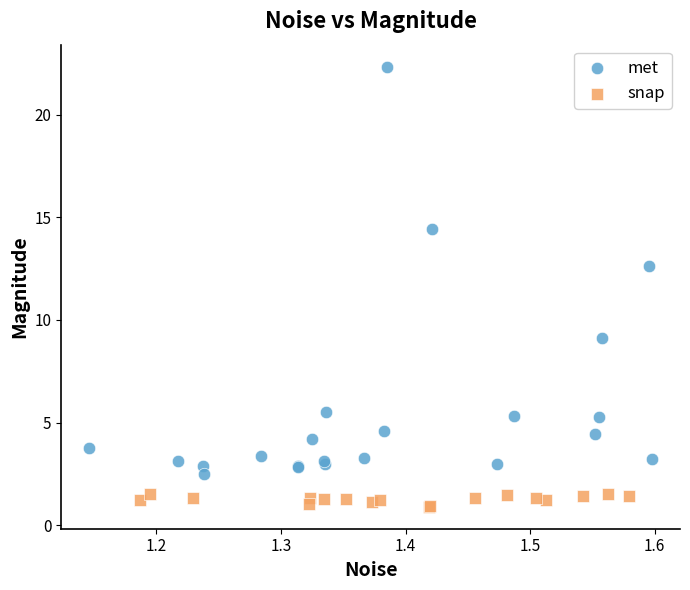

Which series reaches the minimum Y coordinate?

snap